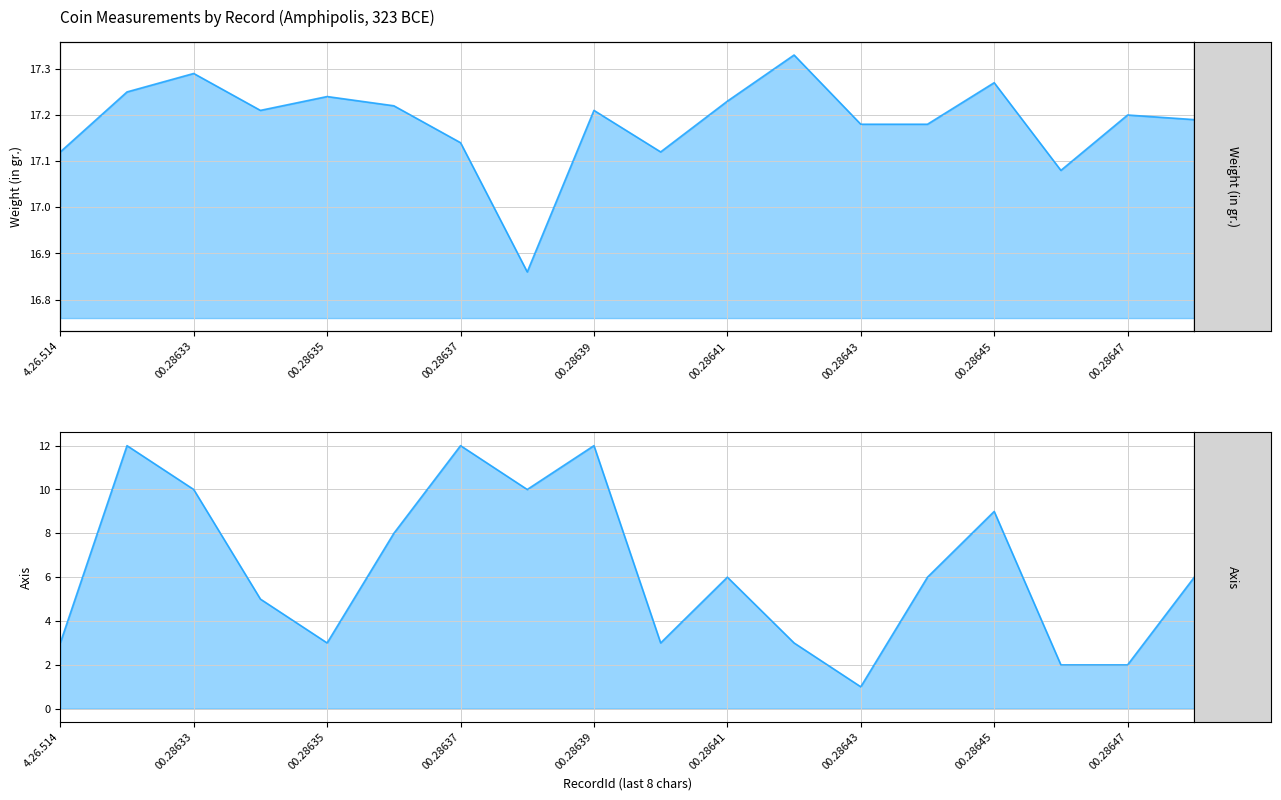

What is the difference between the maximum and minimum values in the Axis series?

11.0